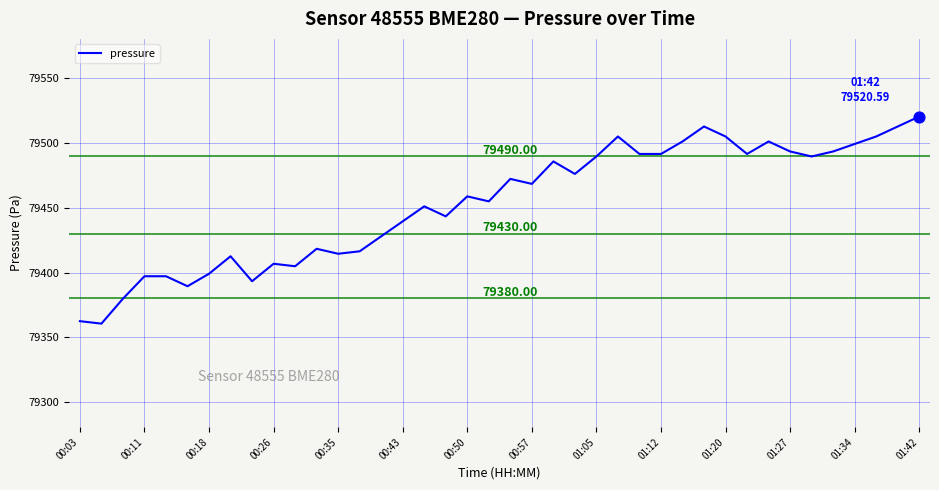

What is the difference between the maximum and minimum values?

160.1